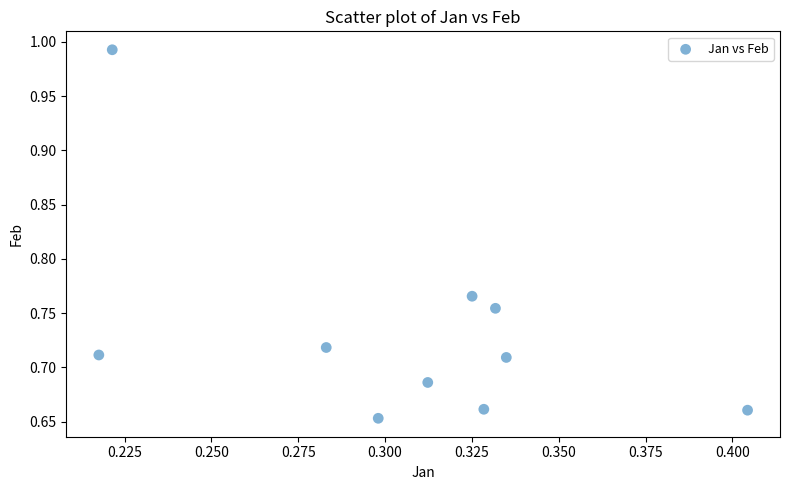

What is the range of Y values (max minus min)?

0.3